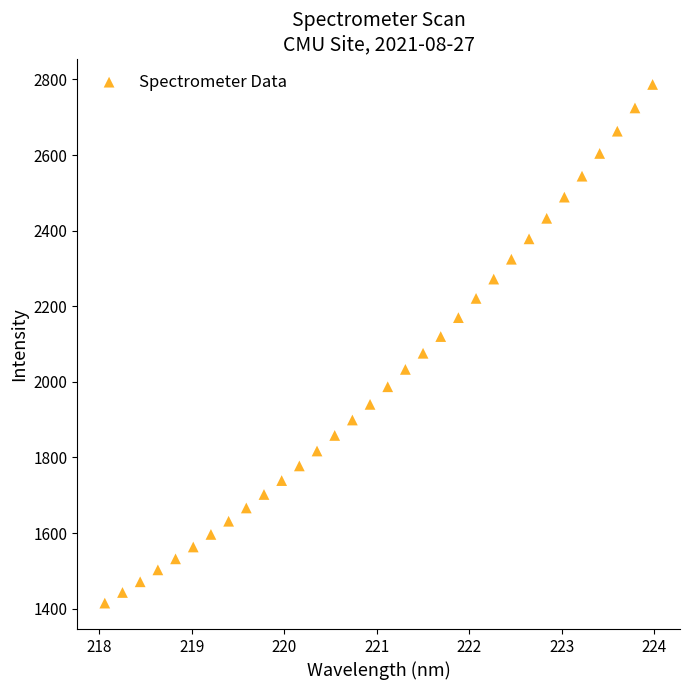

What is the range of Y values (max minus min)?

1371.8